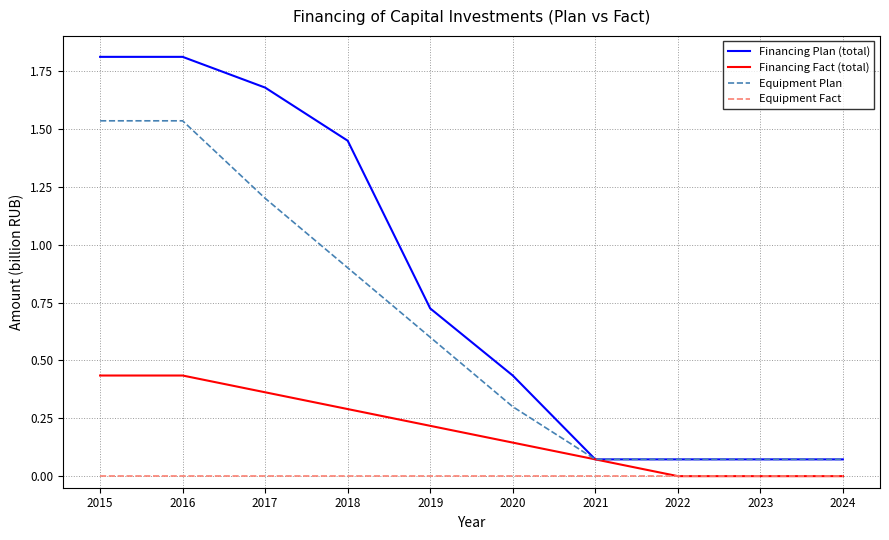

Between 2018 and 2021, which series saw the biggest shift?

Financing Plan (total)